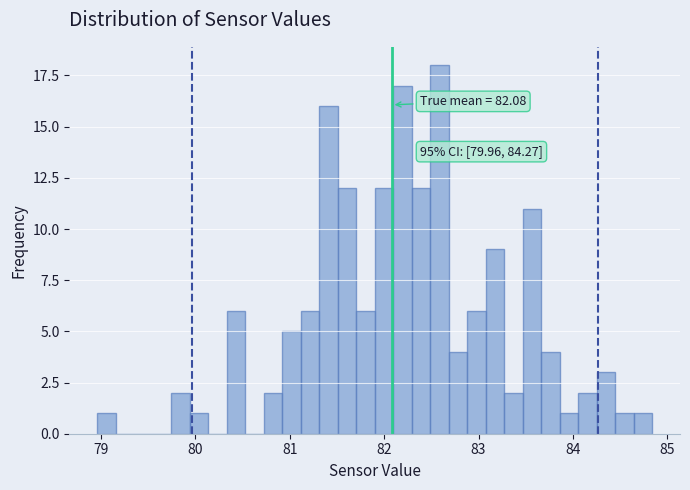

Read against the x-axis, roughly where is the centre of the tallest bar?

82.6